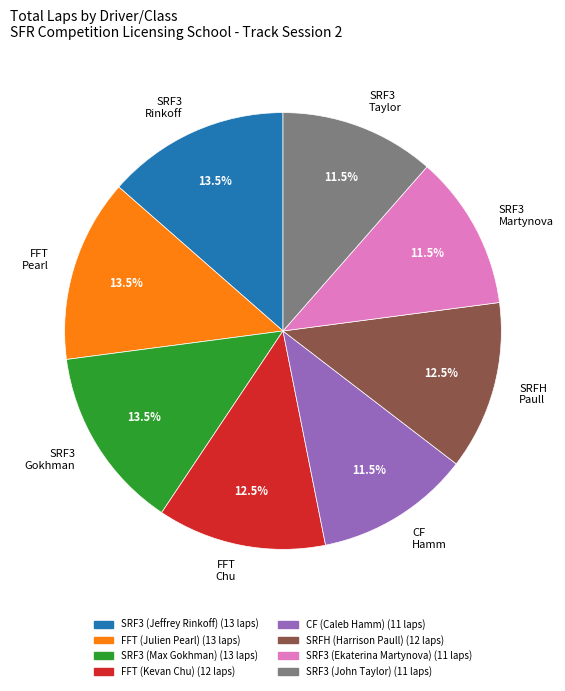

Do FFT Pearl and SRF3 Rinkoff together represent more than half of the pie?

No